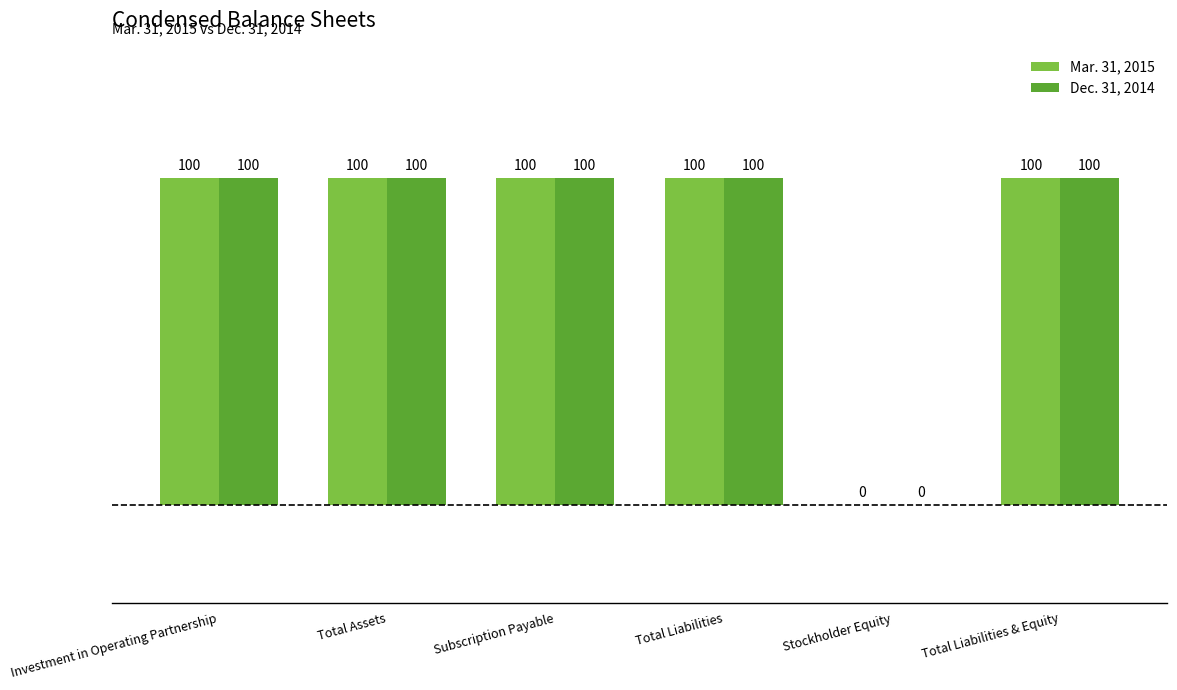

What is the greatest value displayed?

100